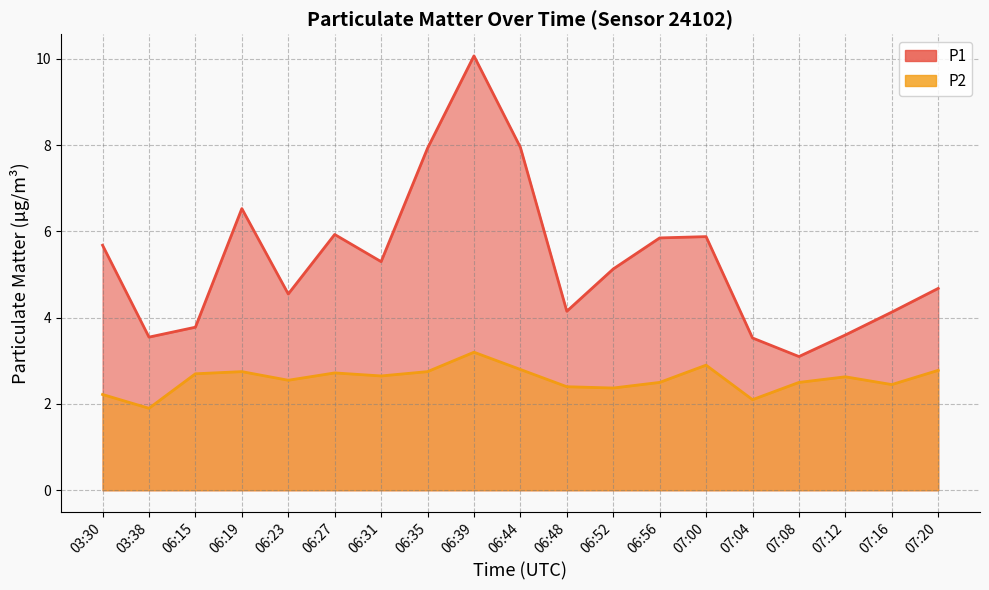

What is the difference between the P2 values at 06:15 and 06:56?

0.2